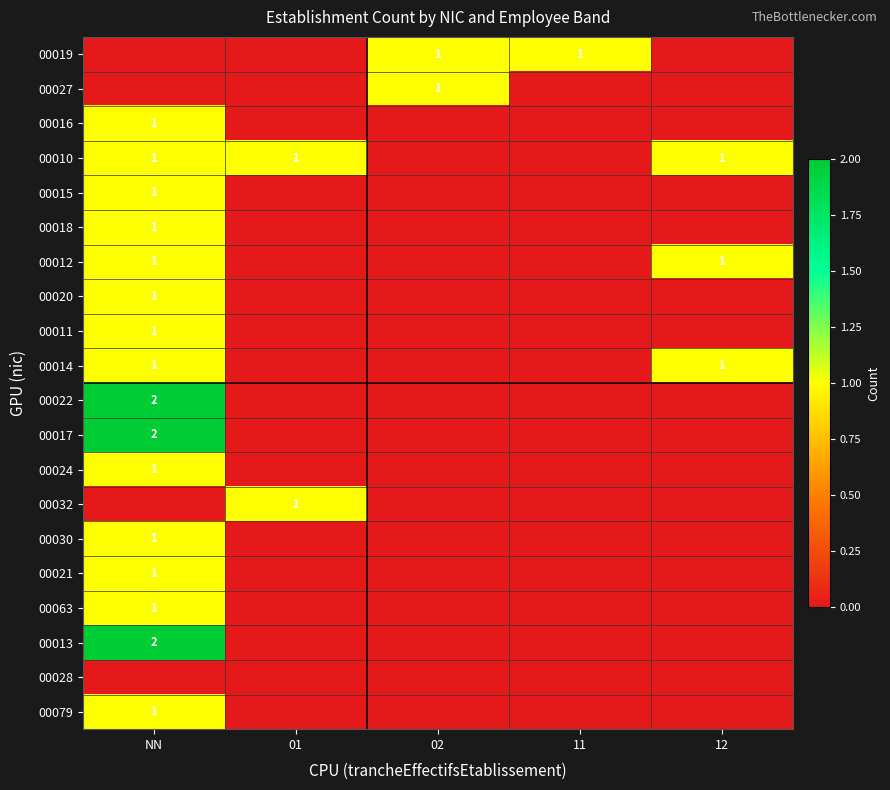

True or false: 00013 has a value of 3 at NN.

False